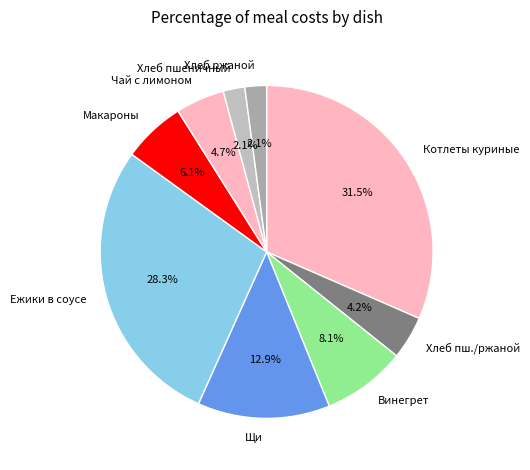

How many segments does this pie chart have?

9